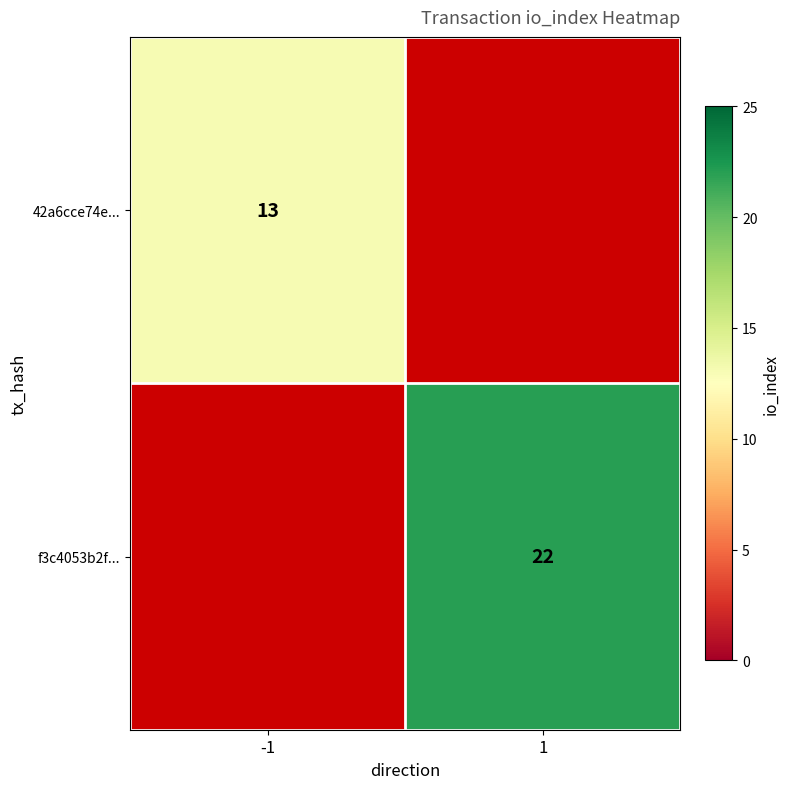

Between 1 and -1, which is larger?

-1